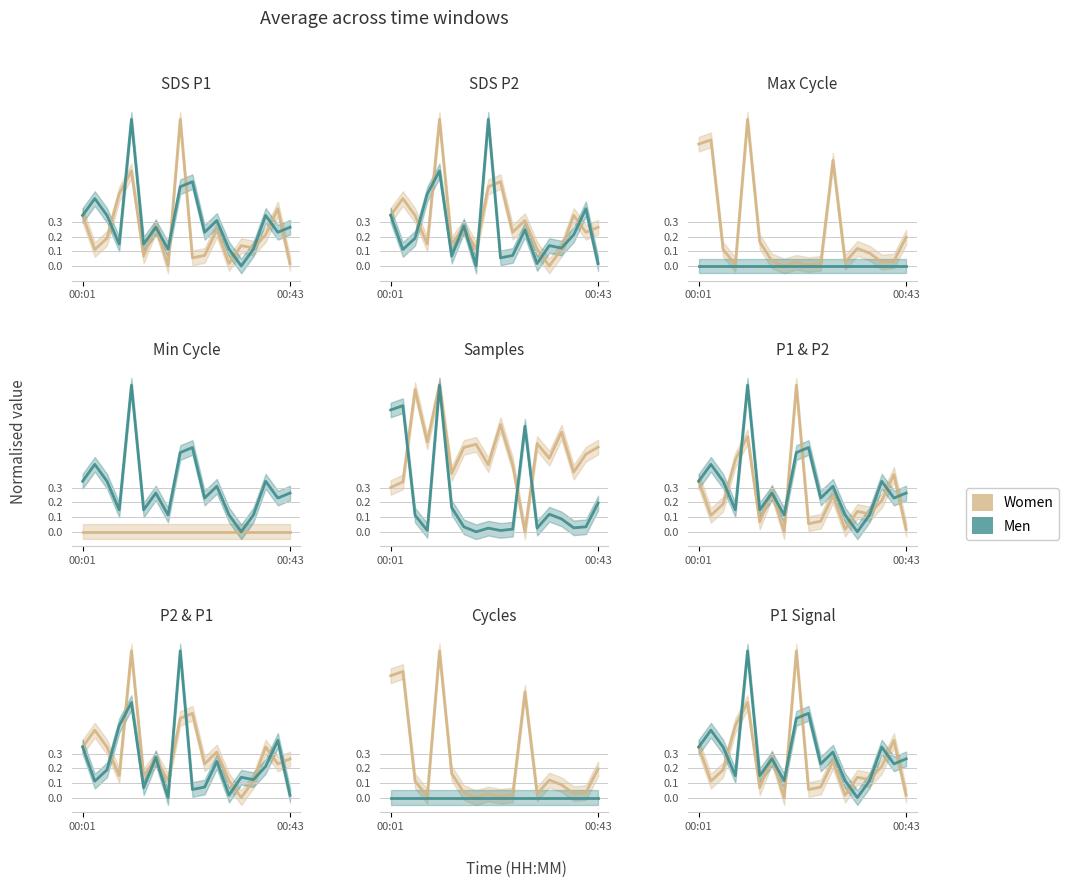

How many lines are shown in the chart?

2